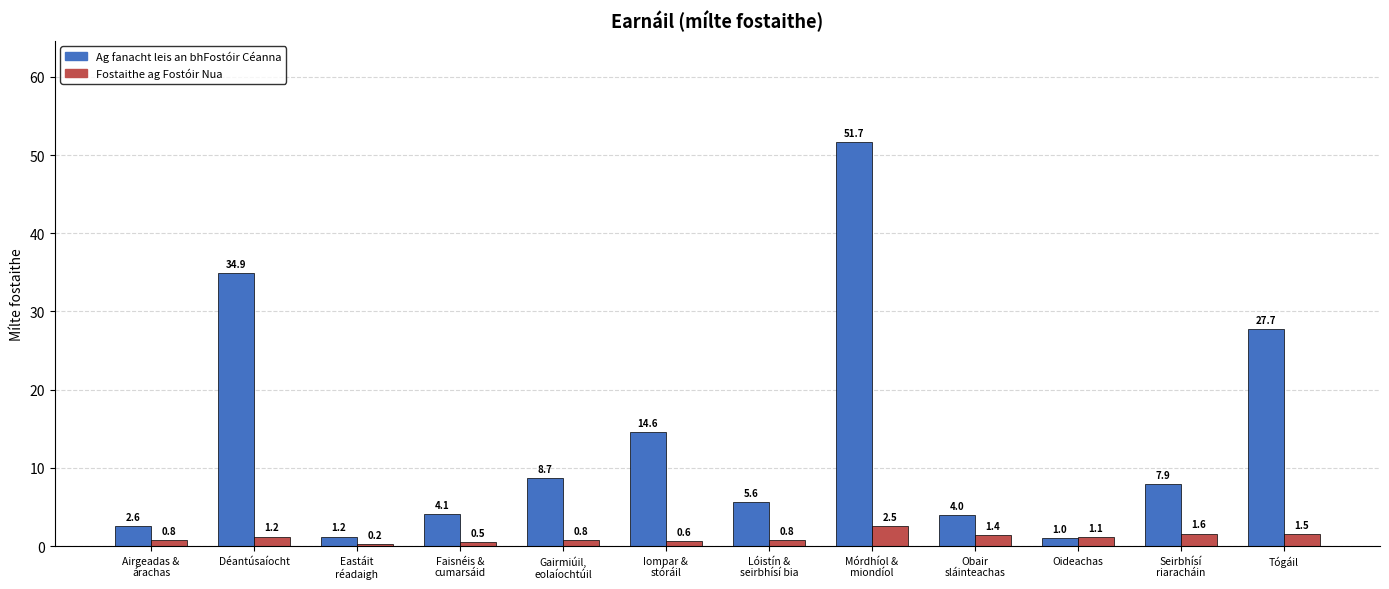

What is the maximum value shown in the chart?

51.7